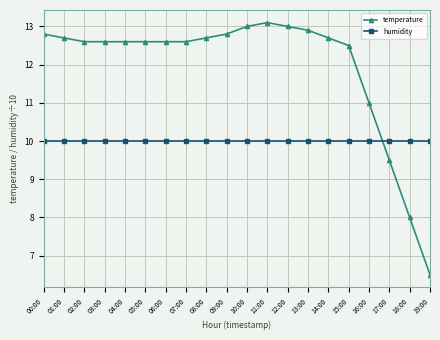

What is the smallest value displayed?

6.5